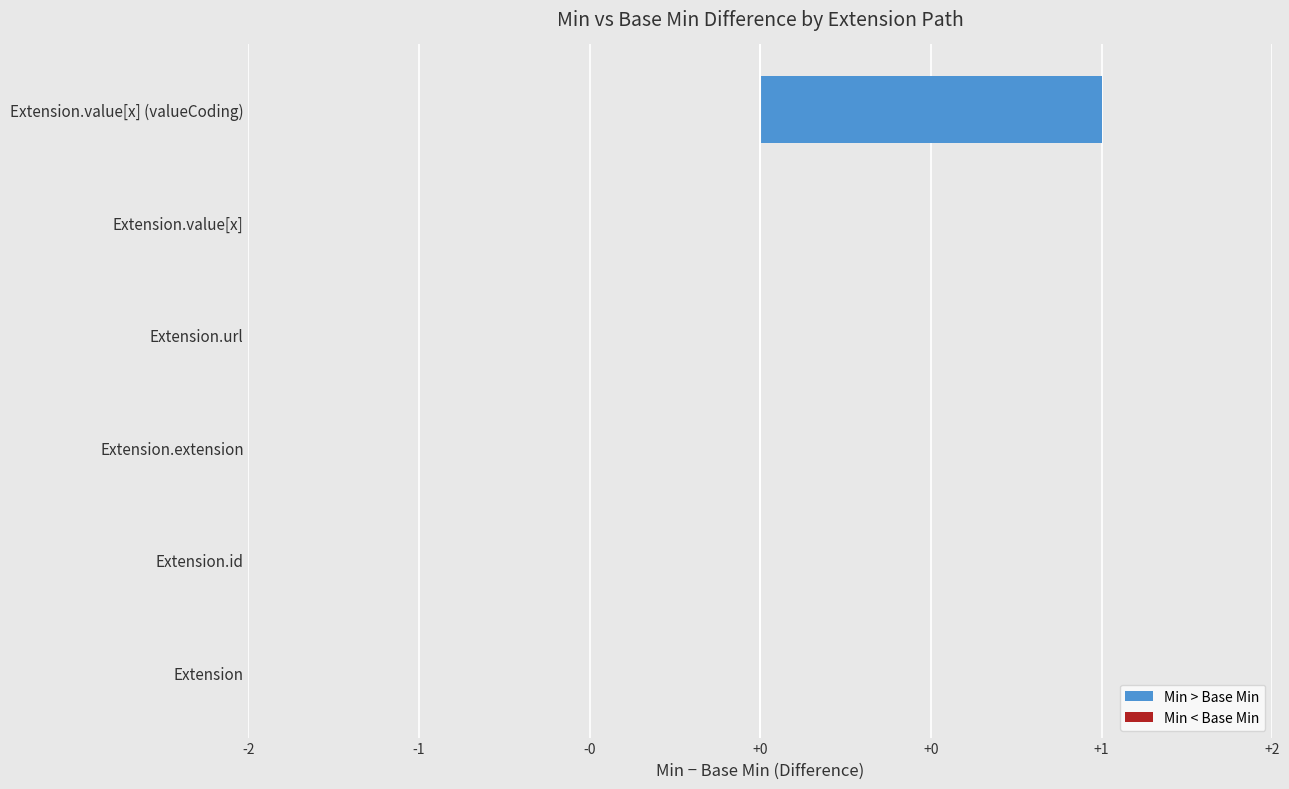

Are the bars horizontal?

Yes